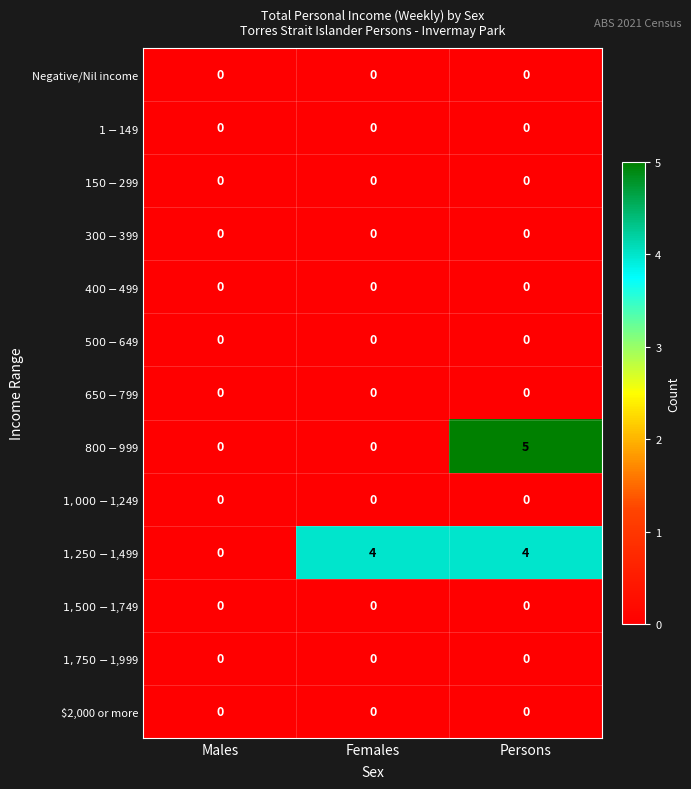

What is the difference between the highest and lowest values at Females?

4